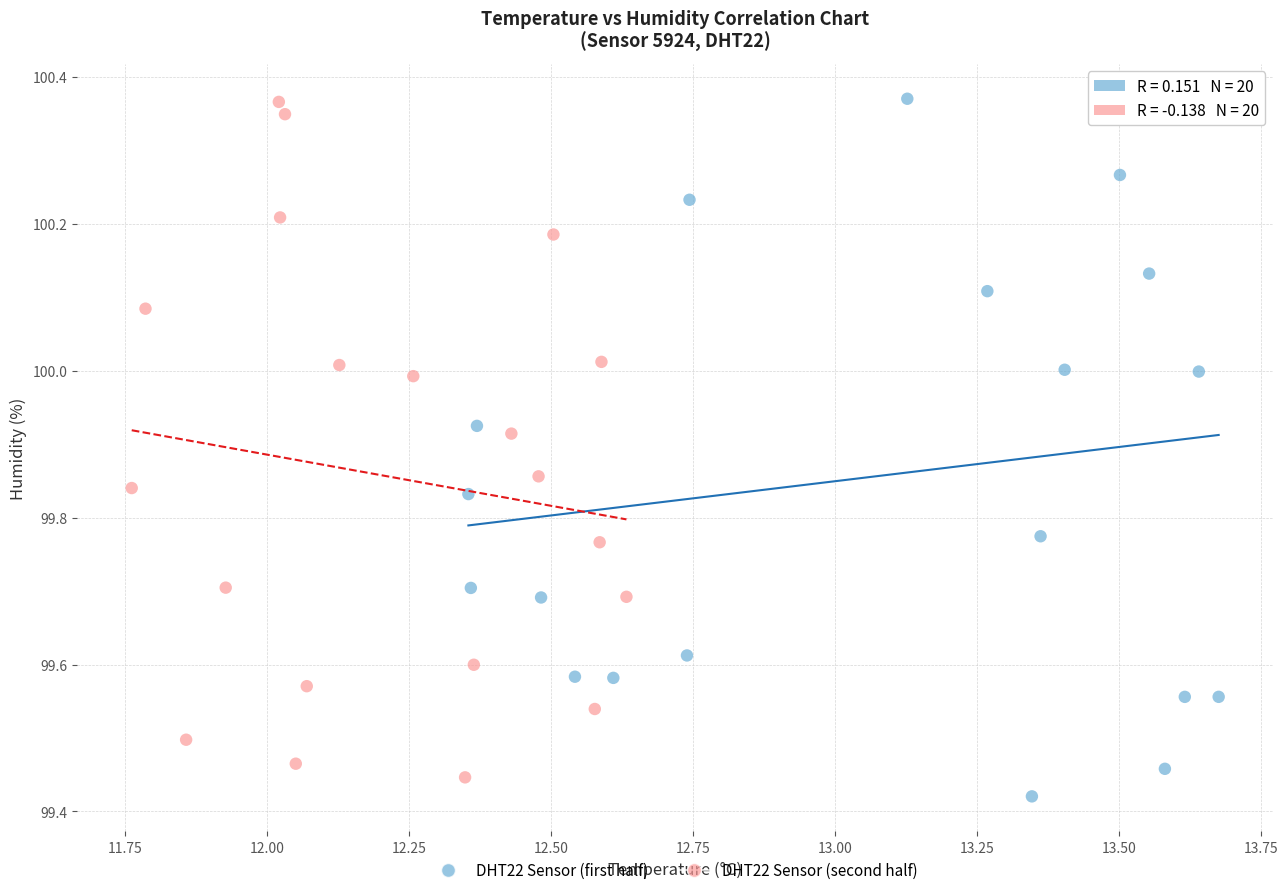

What are all the series names shown in the legend?

DHT22 Sensor (first half), DHT22 Sensor (second half)